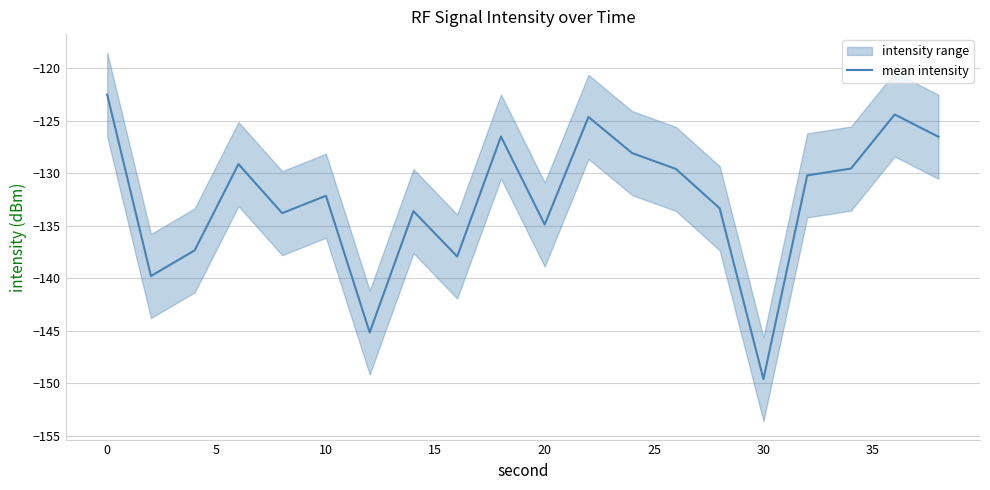

What is the difference between the maximum and second lowest values?

22.6